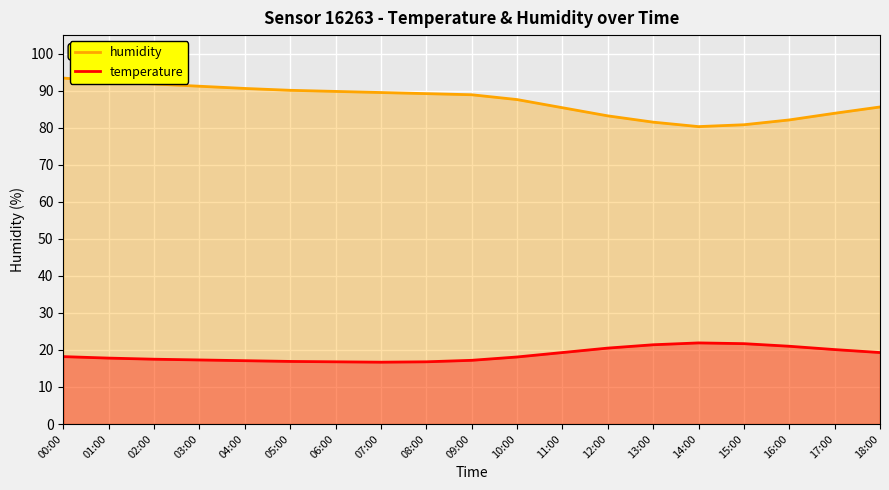

In humidity, how many points are lower than both neighbors (excluding endpoints)?

1